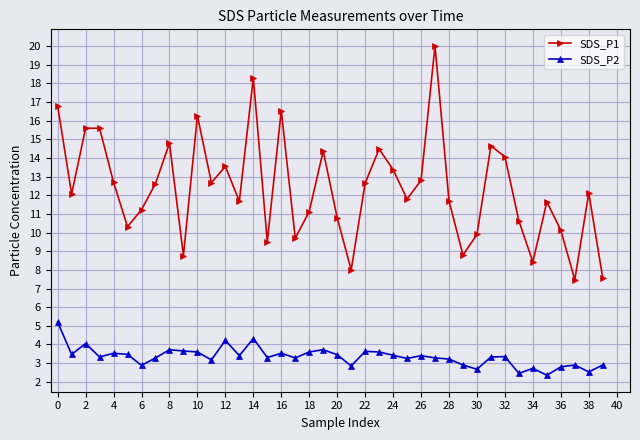

At how many categories does at least one series exceed 16?

5